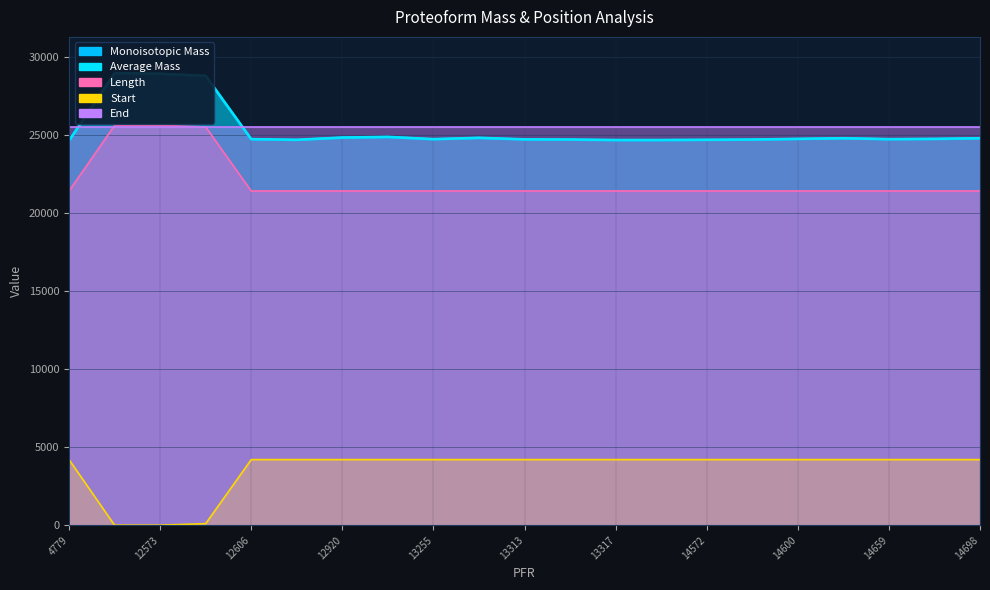

What is the difference between the maximum and minimum values in the Length series?

4200.0